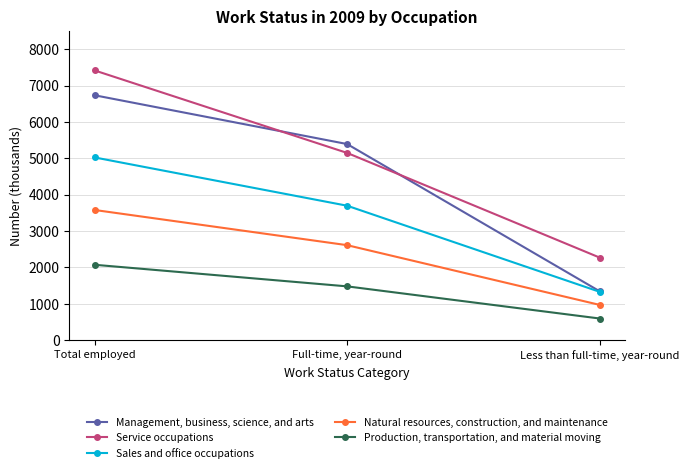

Reading left to right, what are all the values shown in this chart?

Management, business, science, and arts: Total employed=6734	Full-time, year-round=5392	Less than full-time, year-round=1342
Service occupations: Total employed=7417	Full-time, year-round=5148	Less than full-time, year-round=2269
Sales and office occupations: Total employed=5024	Full-time, year-round=3696	Less than full-time, year-round=1328
Natural resources, construction, and maintenance: Total employed=3579	Full-time, year-round=2611	Less than full-time, year-round=968
Production, transportation, and material moving: Total employed=2072	Full-time, year-round=1478	Less than full-time, year-round=594